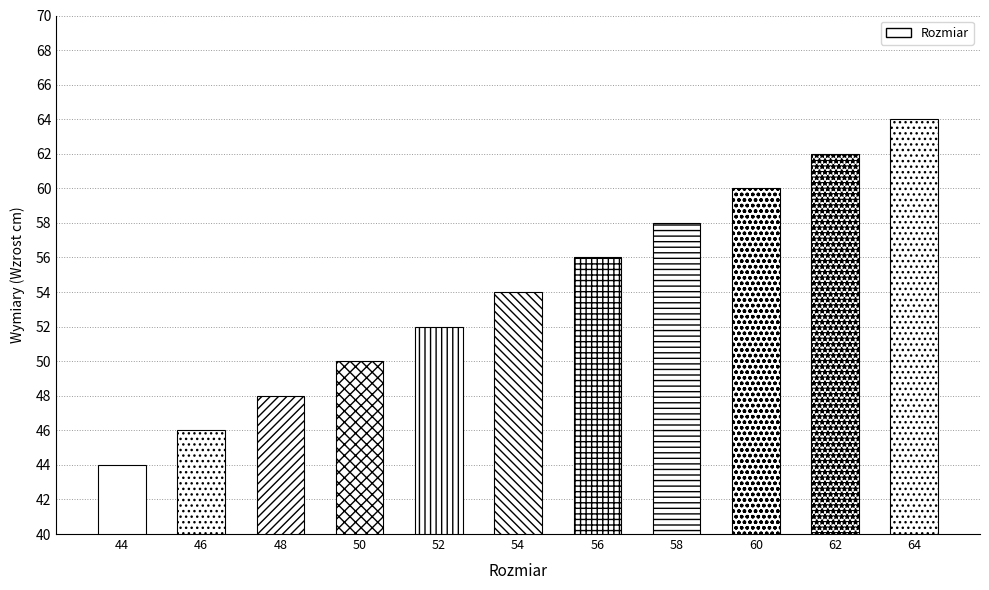

Are the bars grouped side by side (vs. stacked)?

No